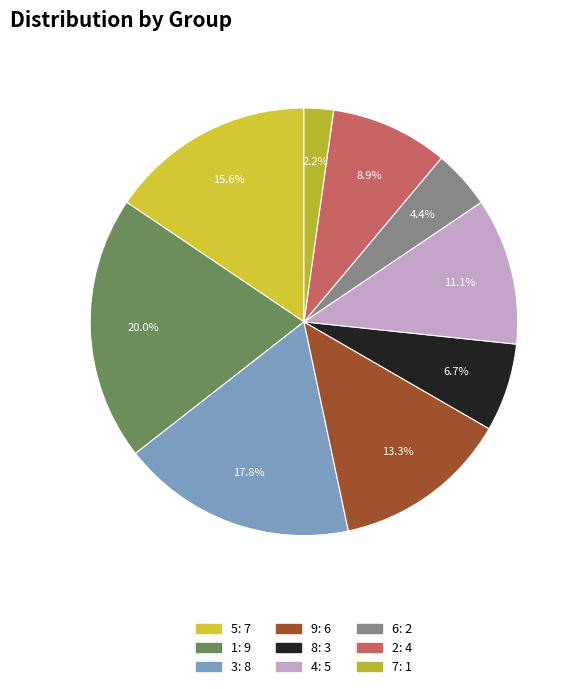

Count the number of slices in the pie.

9